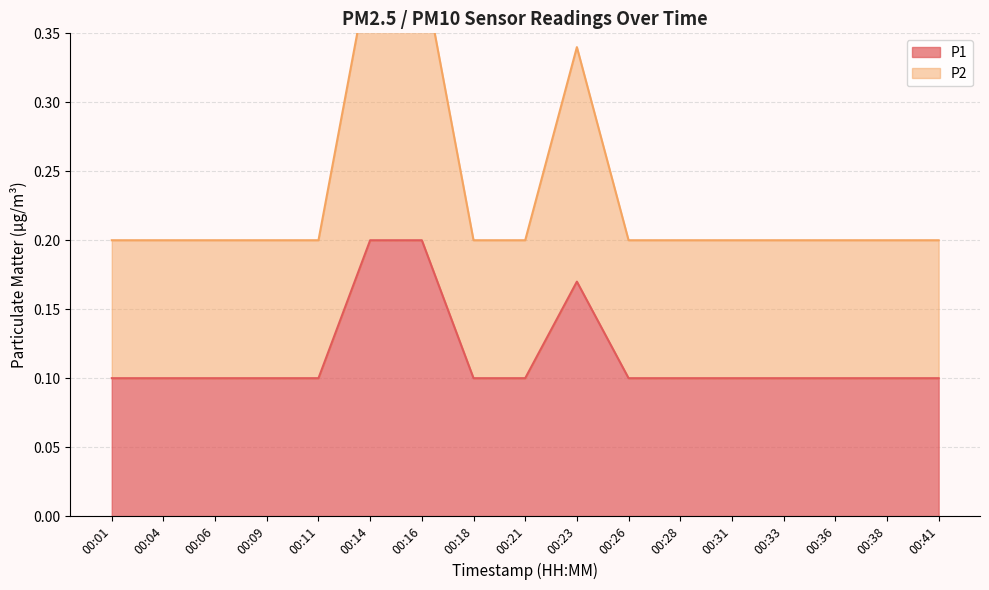

List the series in order of their overall mean, highest first.

P2, P1